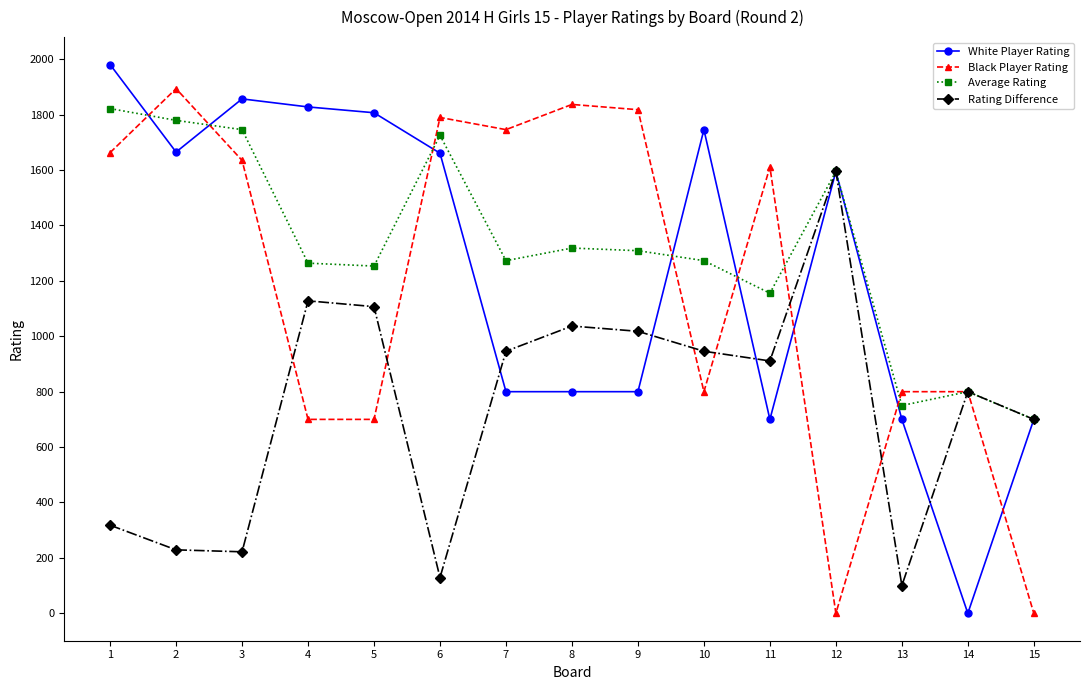

What is the average value of the Rating Difference series?

745.7